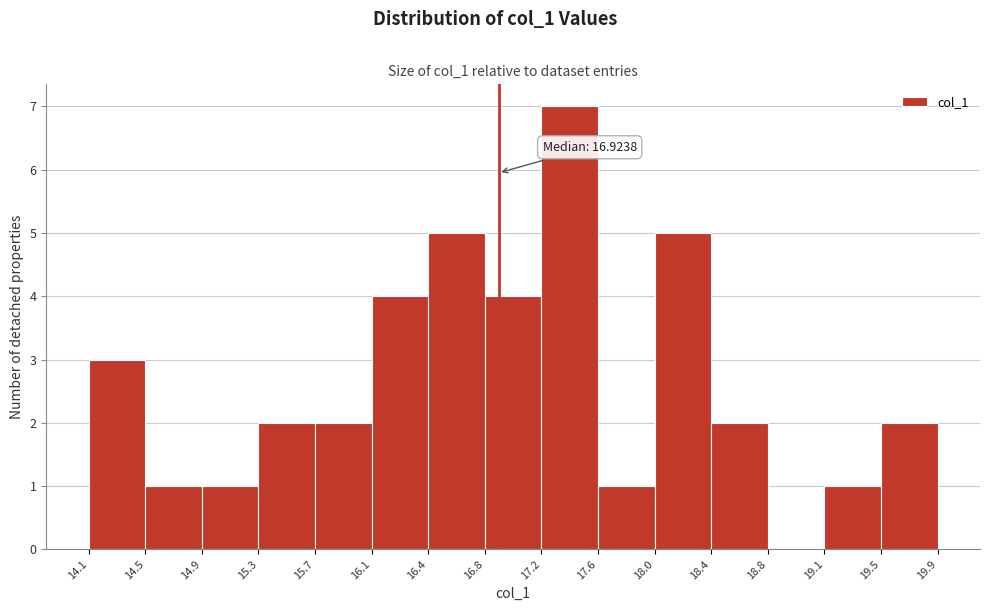

Which range on the x-axis has the tallest bar?

17.2 to 17.6